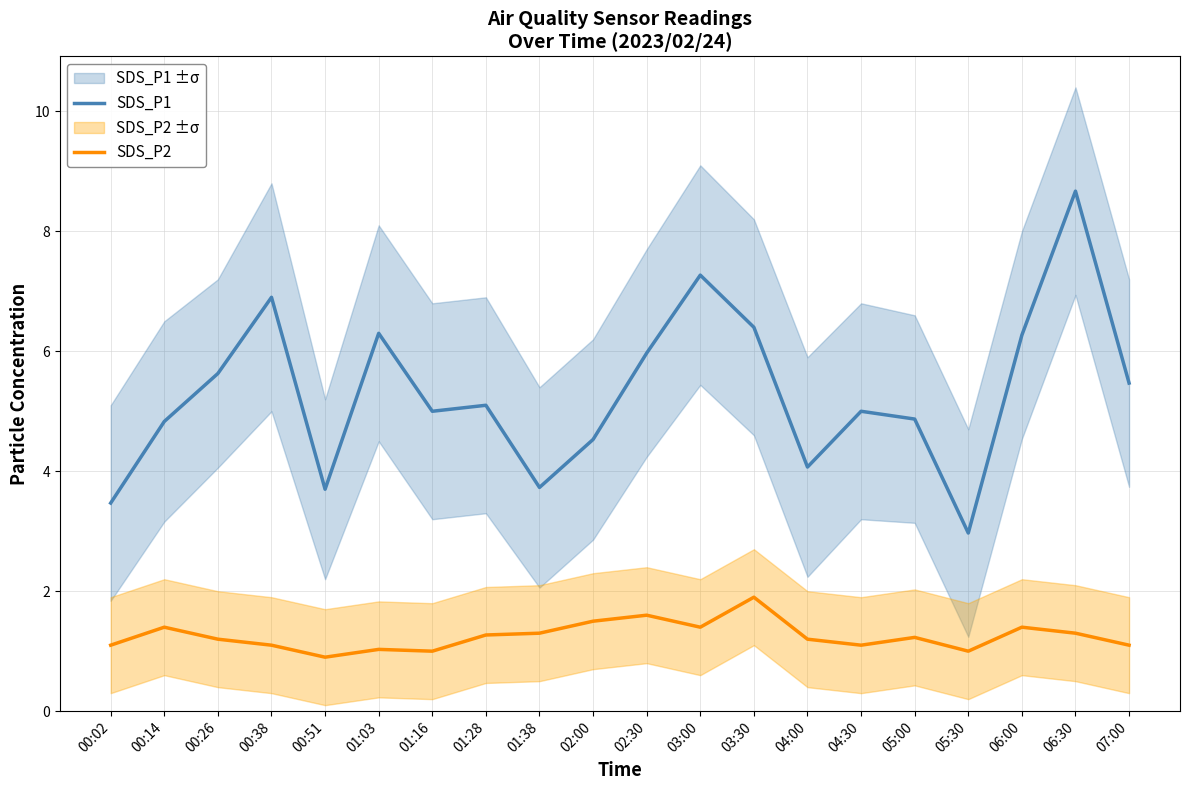

At which label is SDS_P1 closest to 5?

01:16